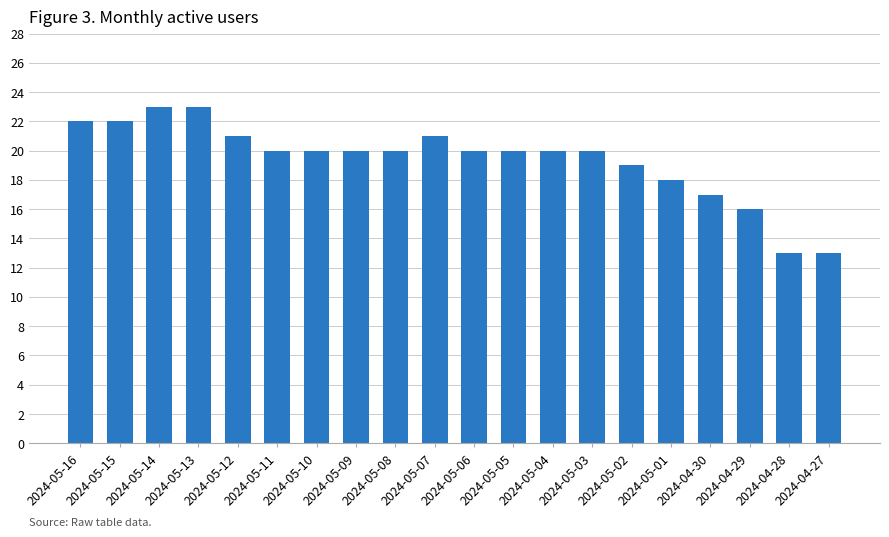

Is it true that the value at 2024-05-05 is 8?

False